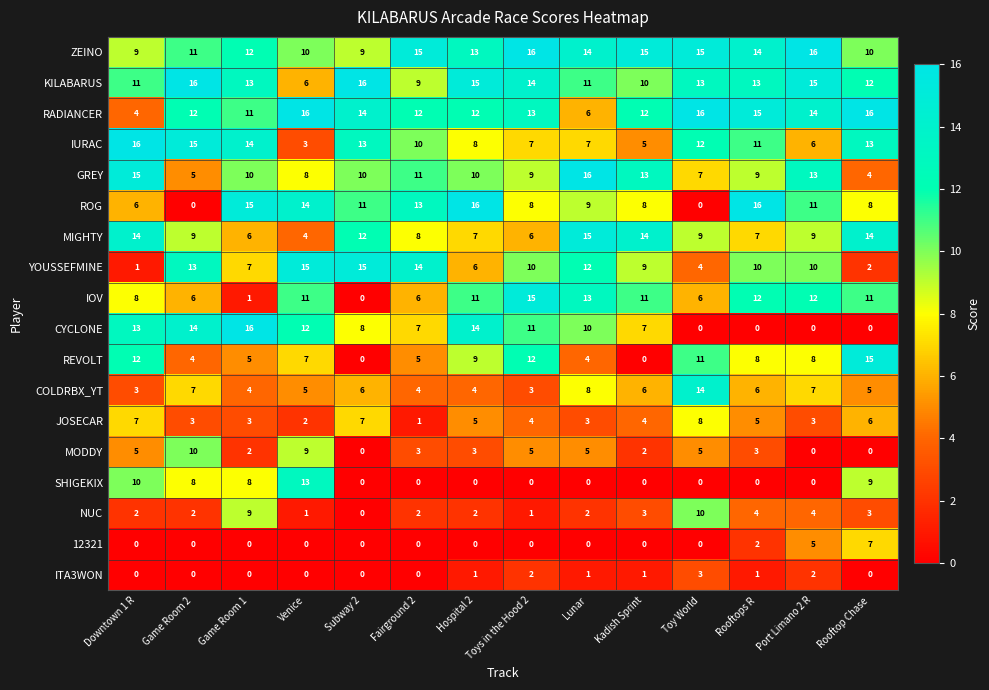

Where does the MIGHTY series first go above 9?

Downtown 1 R